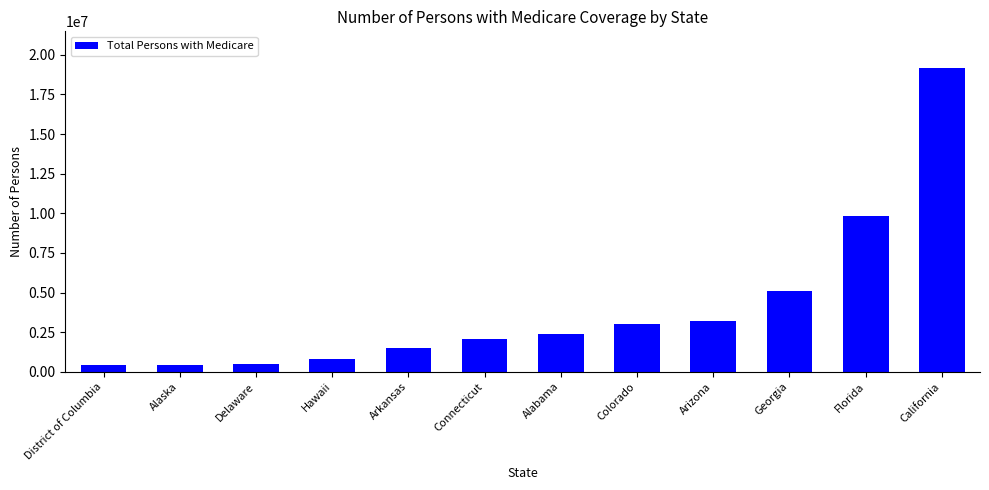

What is the value of the 4th bar from the left?

782558